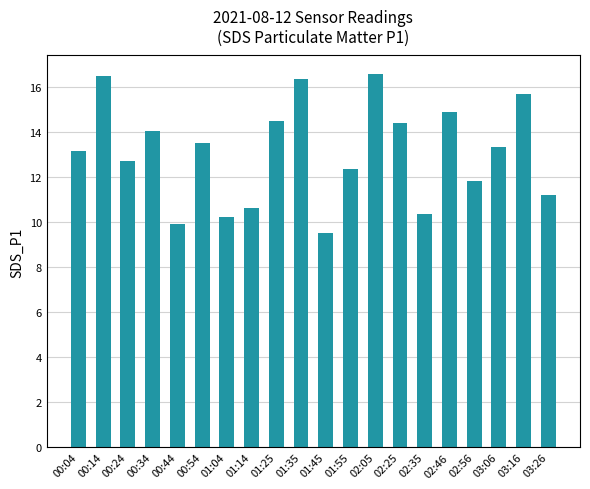

What is the value of the 14th bar from the left?

14.4